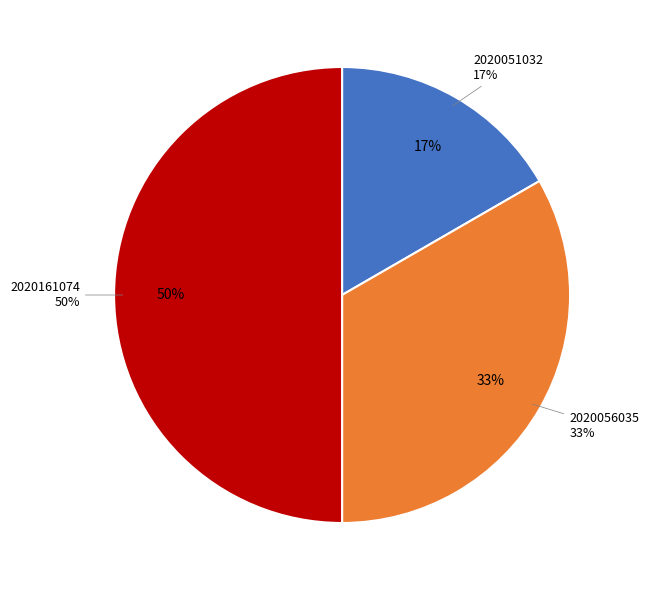

True or false: 2020176092 accounts for 0% of the total.

True